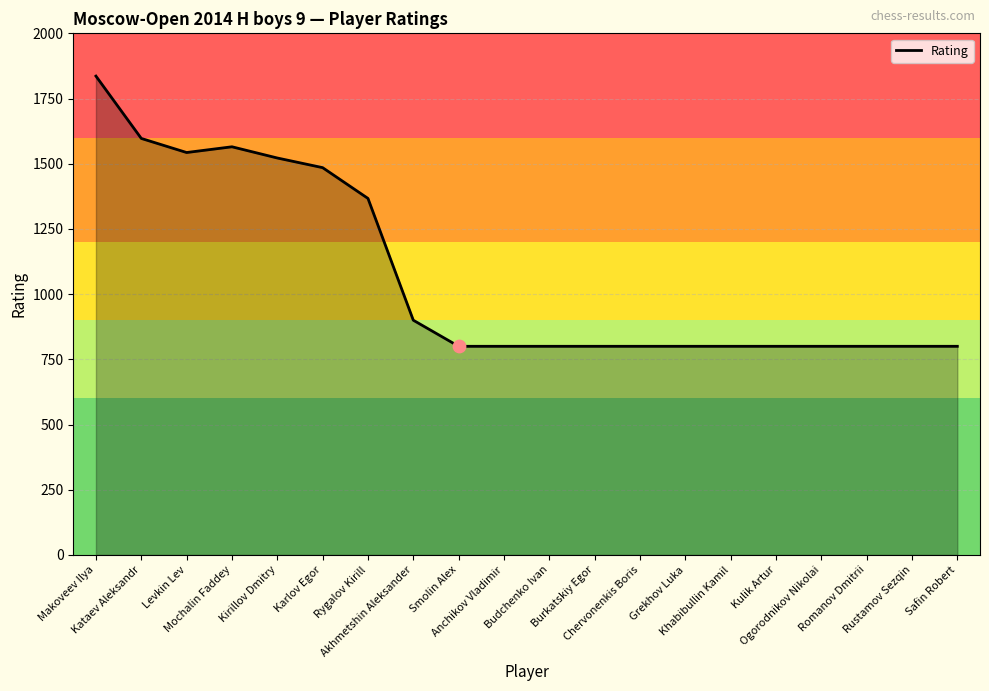

Between Smolin Alex and Levkin Lev, which is larger?

Levkin Lev